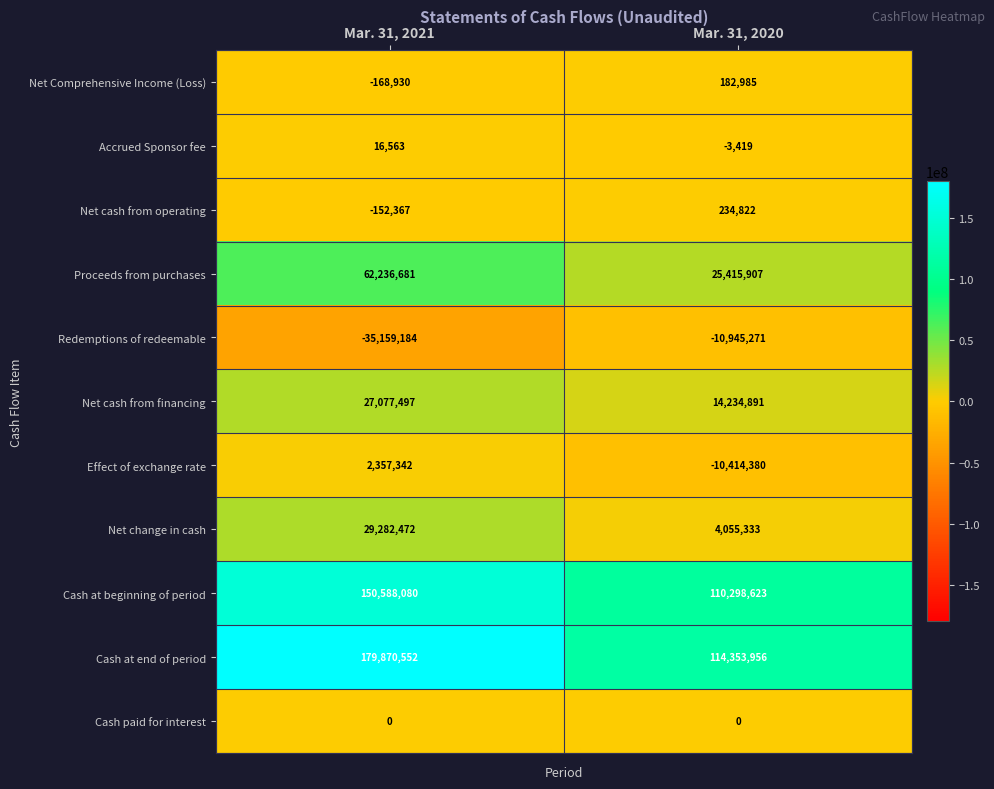

What is the difference between the highest and lowest values at Mar. 31, 2020?

125299227